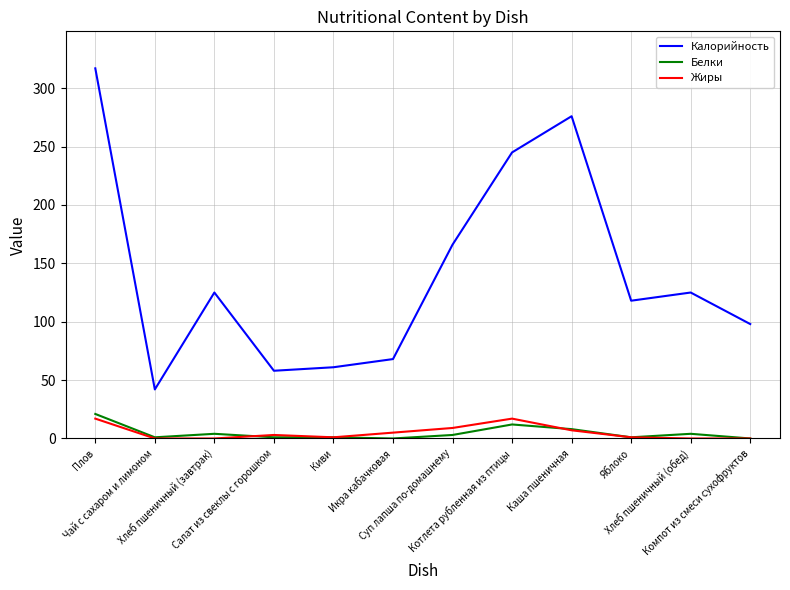

Which series has the largest total across all categories?

Калорийность